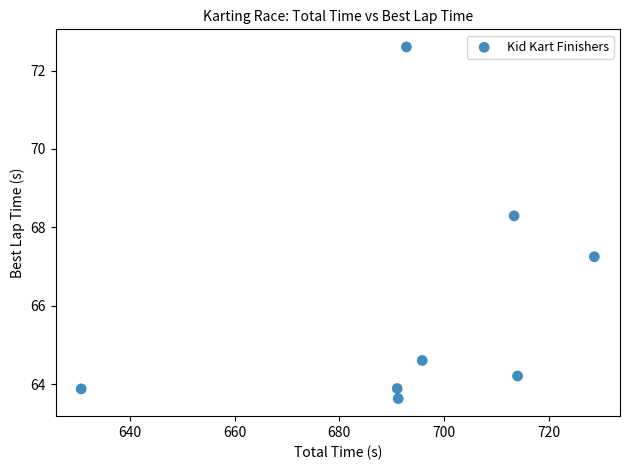

What is the range of Y values (max minus min)?

9.0